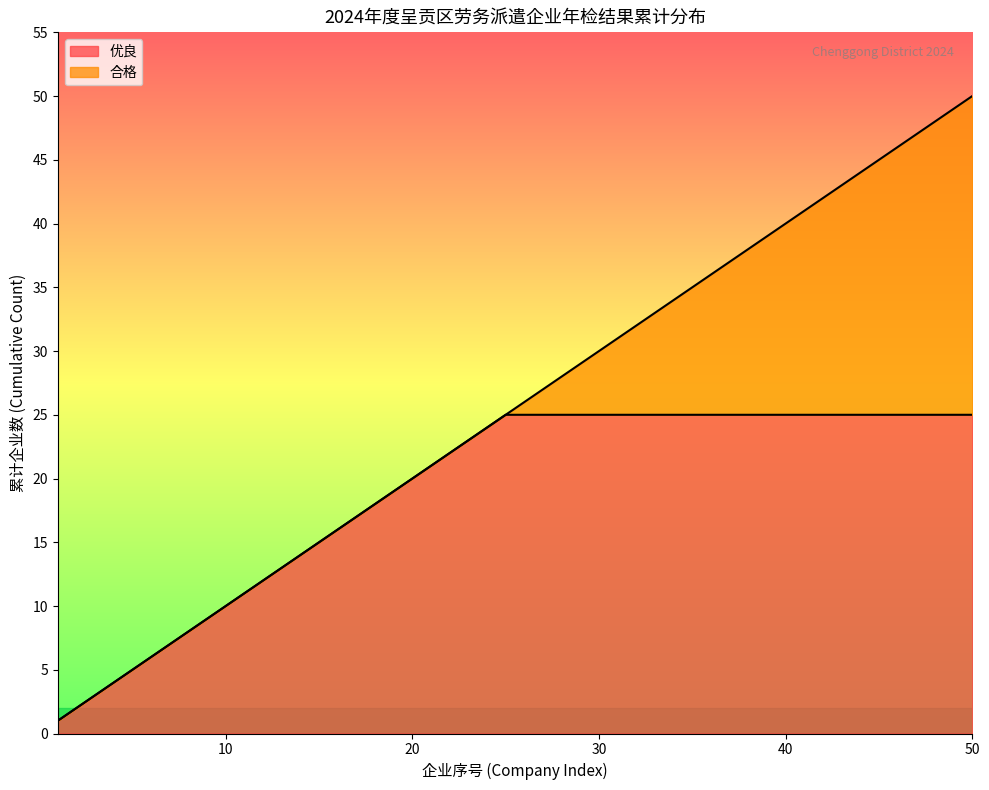

Rank the series at 15 from lowest to highest value.

优良, 合格